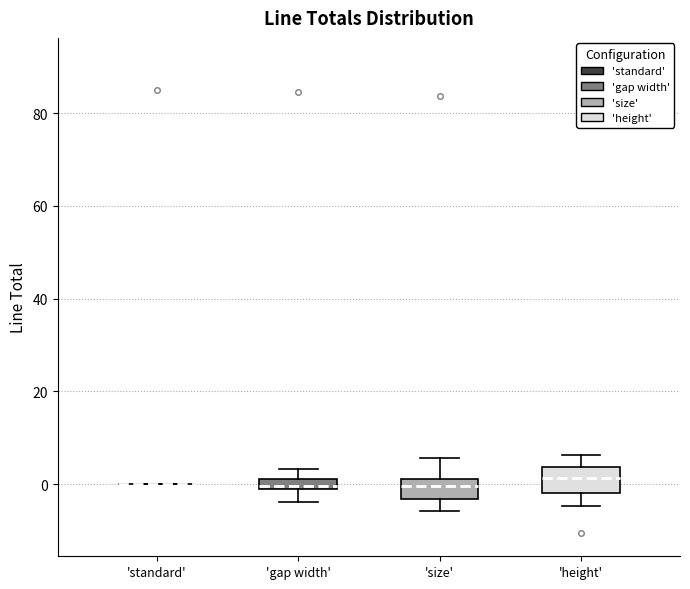

Where does the lower whisker of the box for 'gap width' end on the y-axis? The values are not printed on the chart, so give them approximately, as read against the axis.

-4